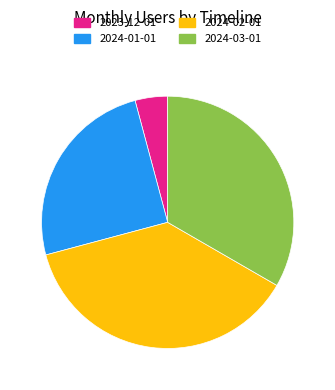

Does 2024-02-01 account for over 50% of the chart?

No